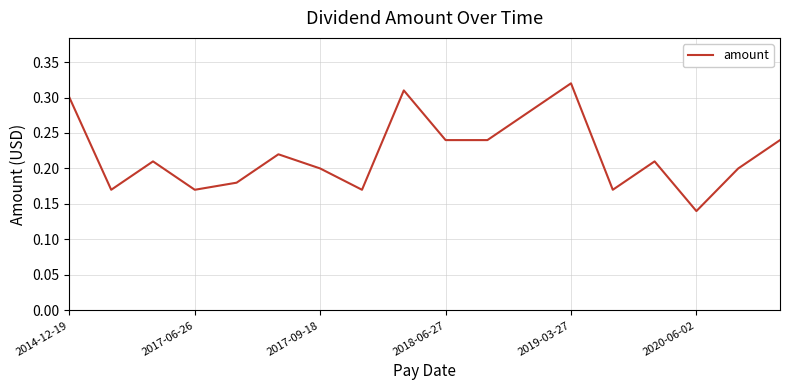

What is the difference between the maximum and minimum values?

0.2